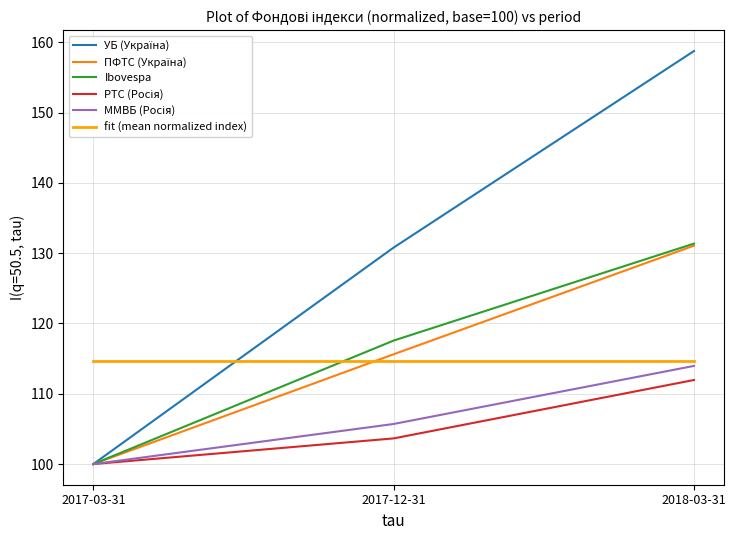

How many series are shown in this chart?

6